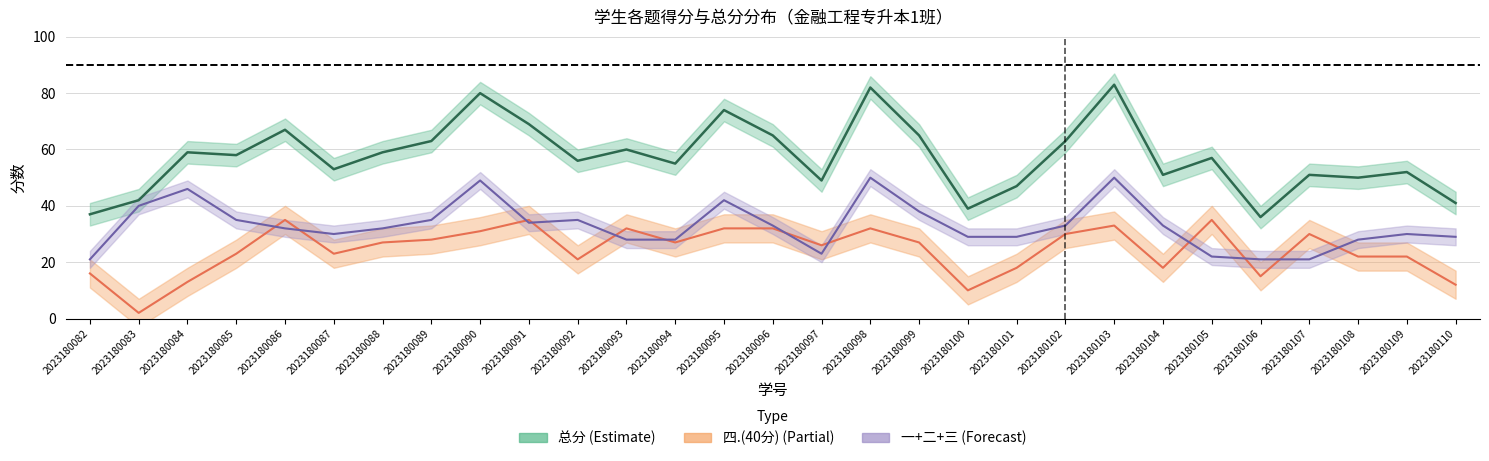

At how many categories does at least one series exceed 50?

21